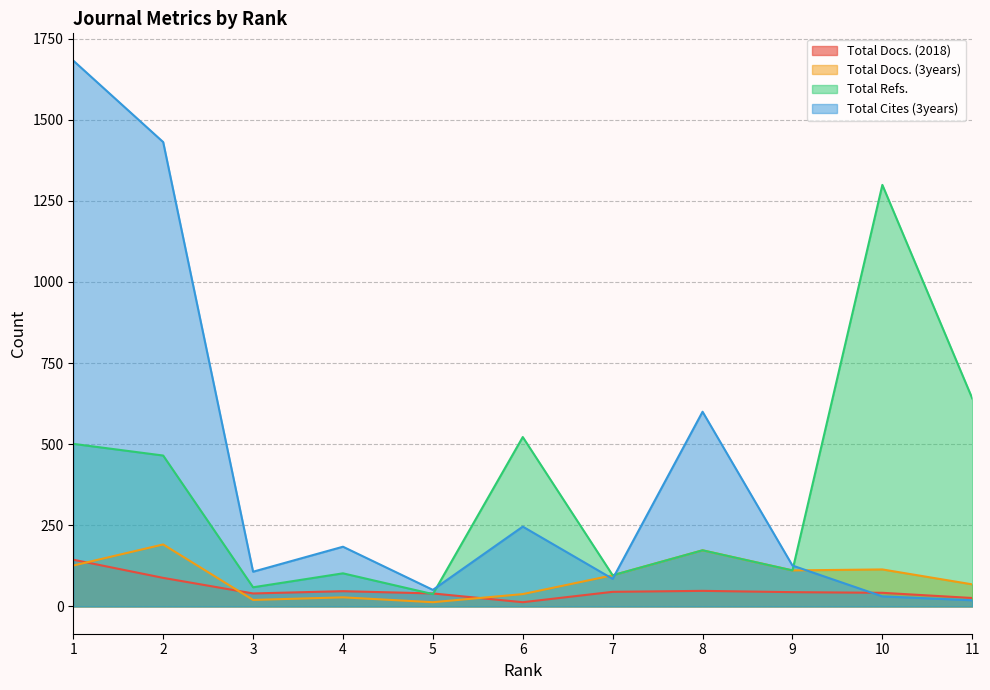

What is the difference between the maximum and minimum values in the Total Cites (3years) series?

1663